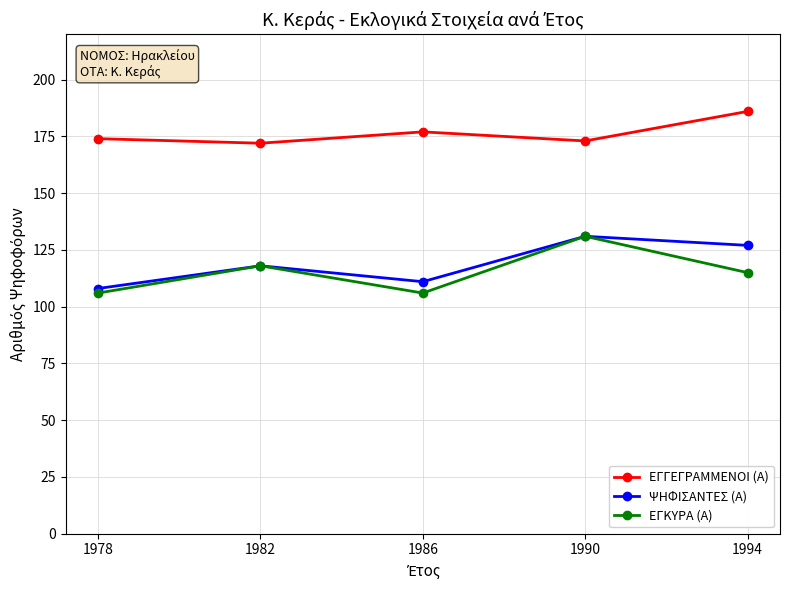

Is it true that ΨΗΦΙΣΑΝΤΕΣ (Α) equals 127 at 1994?

True